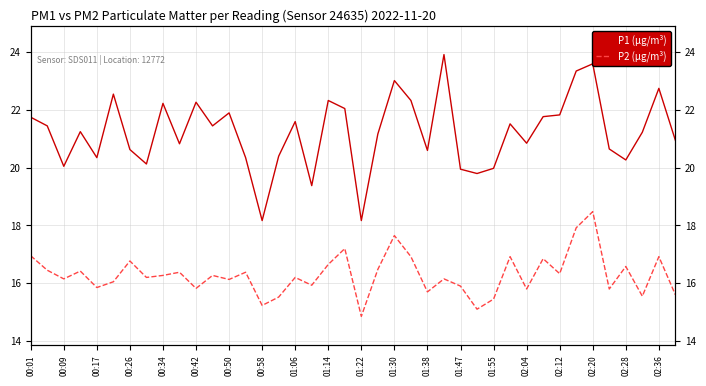

True or false: P1 (µg/m³) and P2 (µg/m³) intersect in this chart.

False